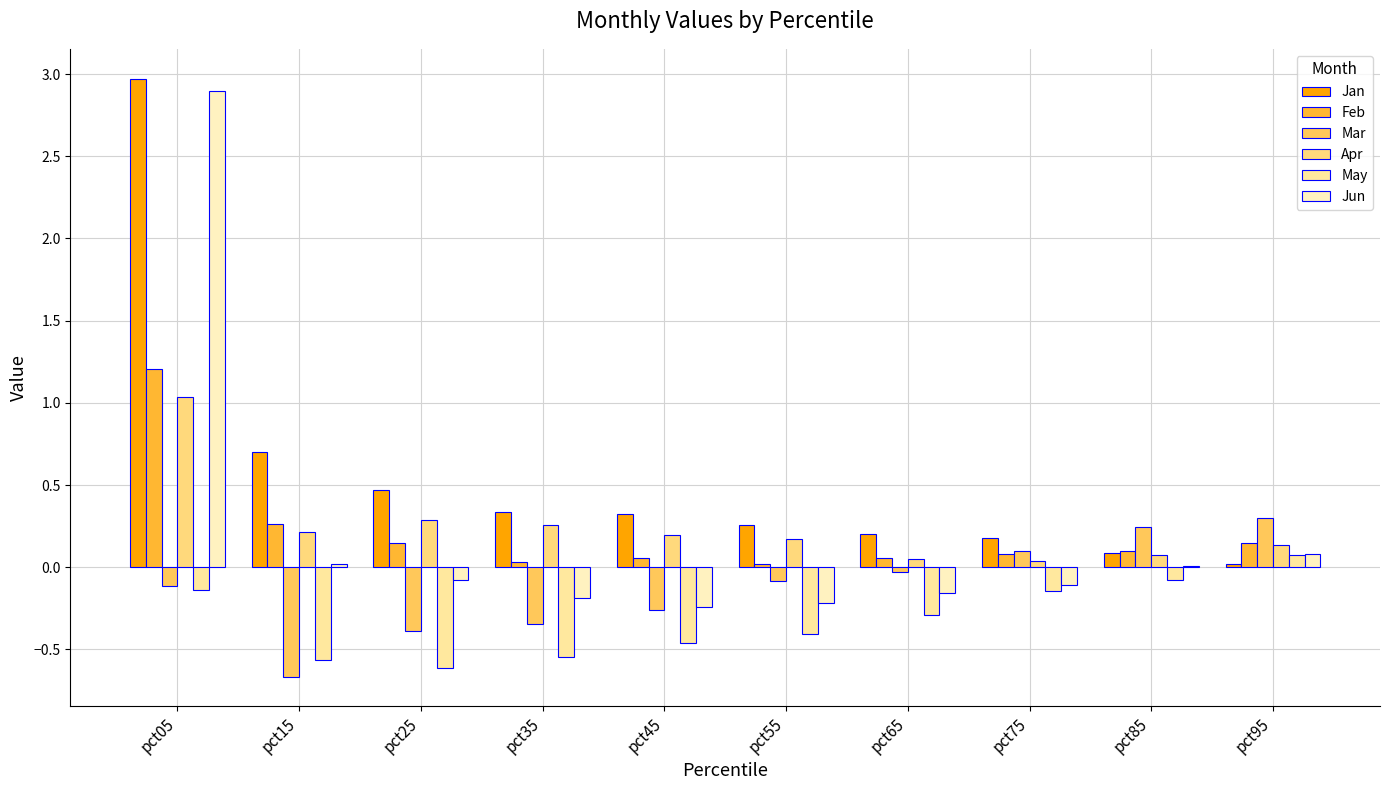

Which series changed the most between pct65 and pct85?

Mar